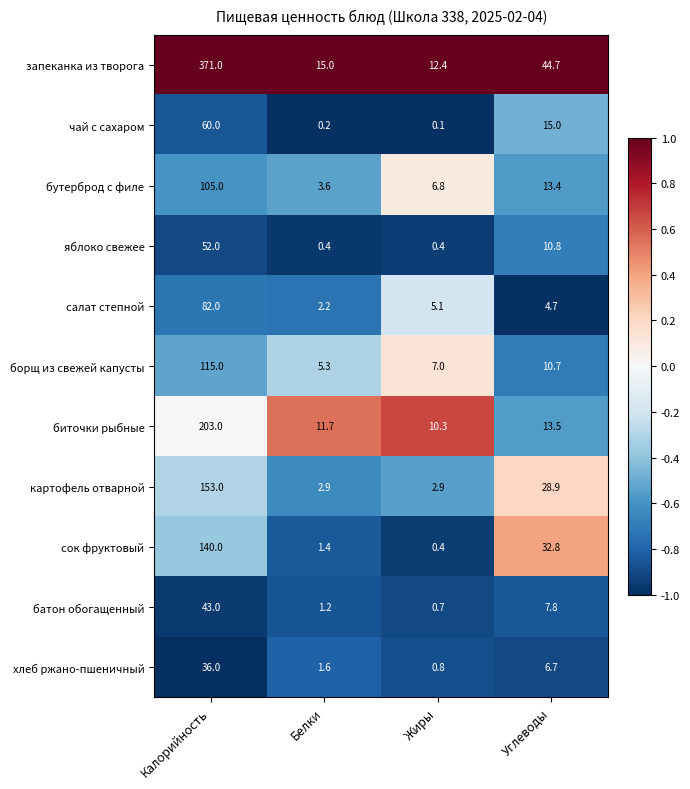

What is the maximum value shown in the chart?

371.0